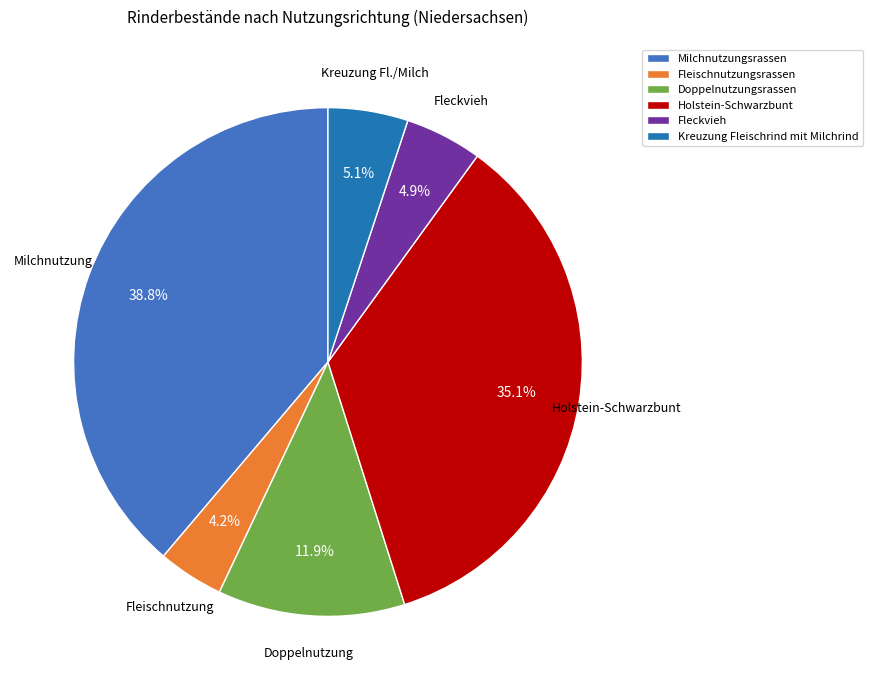

Combined, do Milchnutzungsrassen and Doppelnutzungsrassen account for over 50%?

Yes